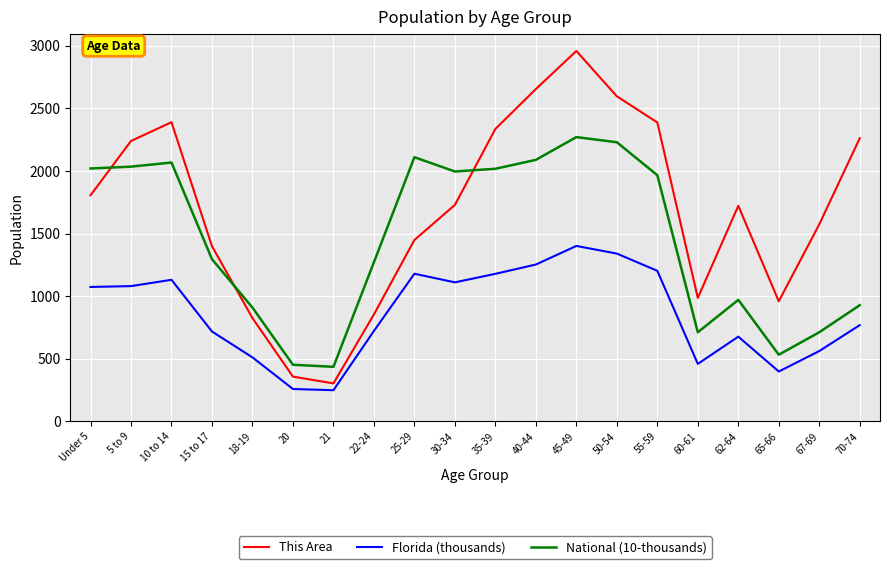

Is this an area chart (filled region under the line)?

No